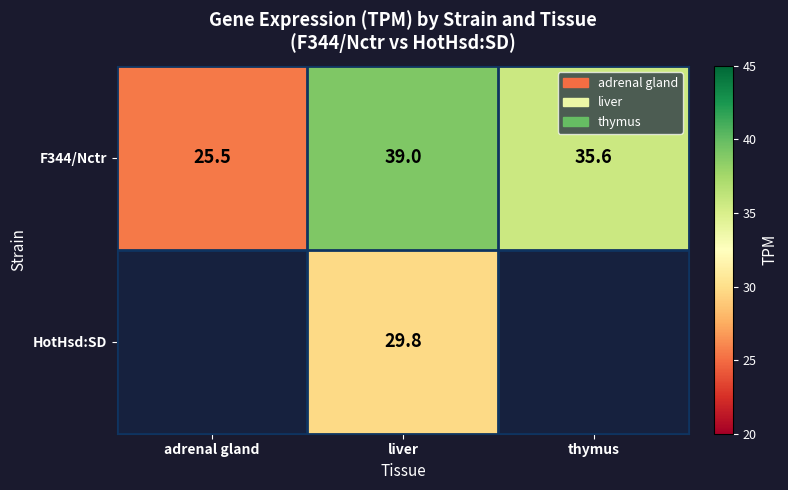

What is the difference between the maximum and minimum values in the F344/Nctr series?

13.5